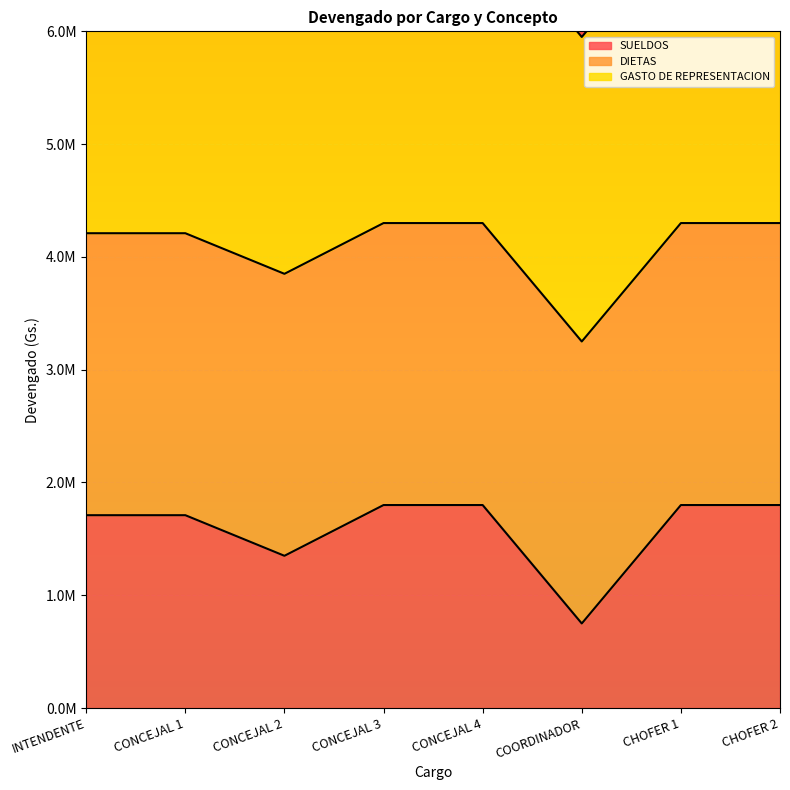

Rank the series by their average value, from lowest to highest.

SUELDOS, DIETAS, GASTO DE REPRESENTACION